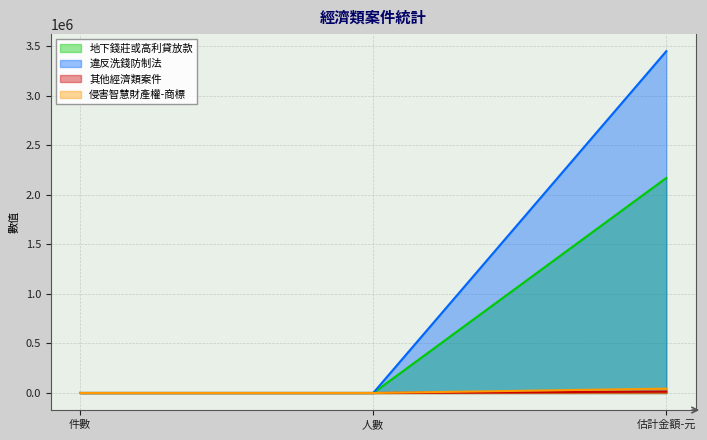

Reading left to right, list all the values displayed in this chart.

地下錢莊或高利貸放款: 件數=7	人數=8	估計金額-元=2170000
違反洗錢防制法: 件數=26	人數=48	估計金額-元=3448606
其他經濟類案件: 件數=1	人數=3	估計金額-元=14000
侵害智慧財產權-商標: 件數=1	人數=1	估計金額-元=44000